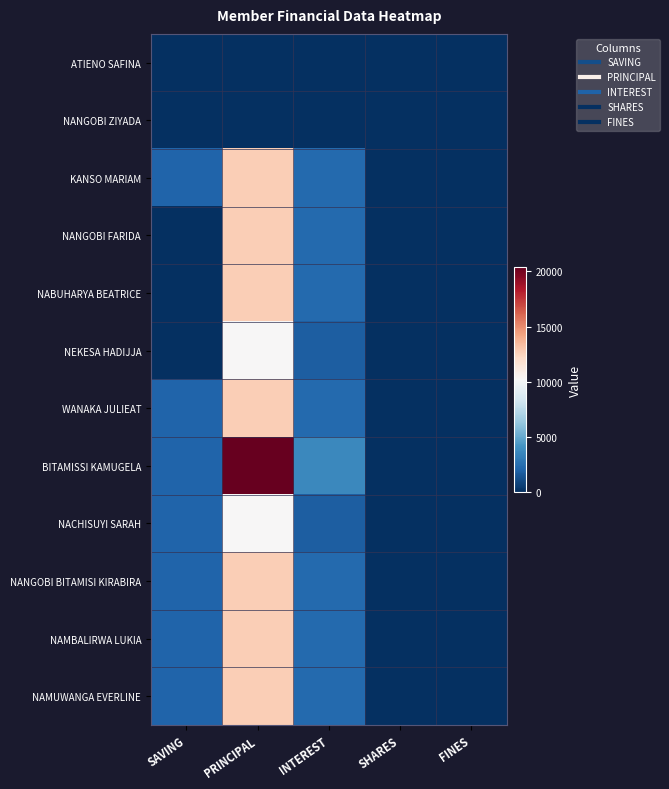

Rank the series at INTEREST from lowest to highest value.

ATIENO SAFINA, NANGOBI ZIYADA, NEKESA HADIJJA, NACHISUYI SARAH, KANSO MARIAM, NANGOBI FARIDA, NABUHARYA BEATRICE, WANAKA JULIEAT, NANGOBI BITAMISI KIRABIRA, NAMBALIRWA LUKIA, NAMUWANGA EVERLINE, BITAMISSI KAMUGELA